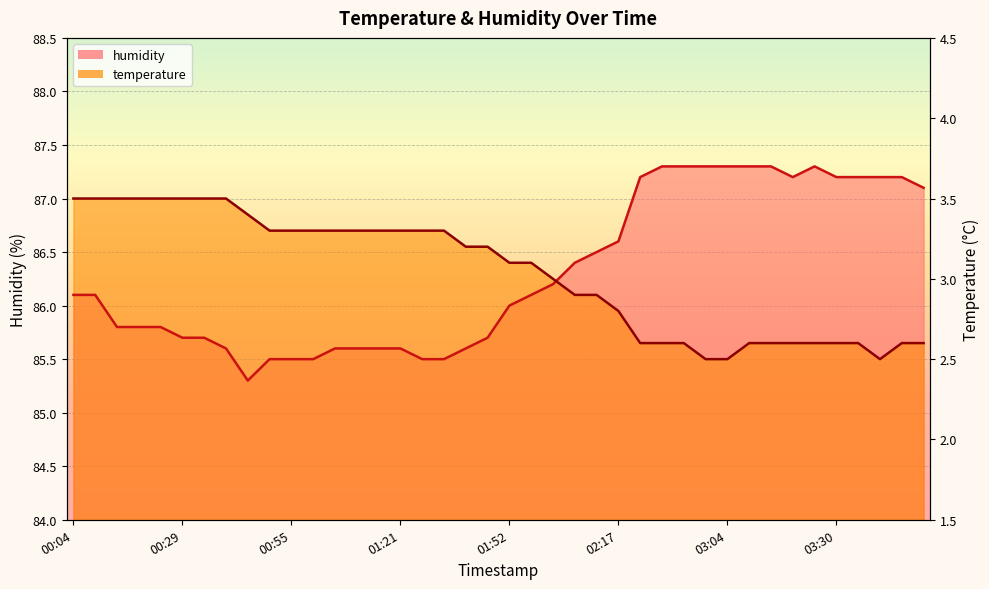

How many interior local valleys does the temperature series have?

1